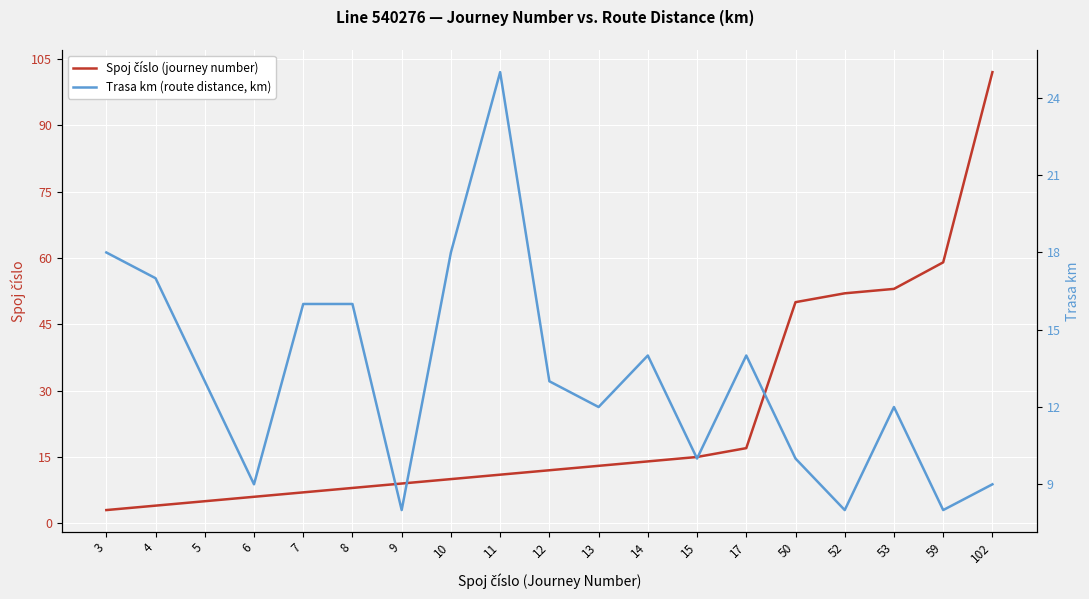

Which series has the largest range (max minus min)?

Spoj číslo (journey number)